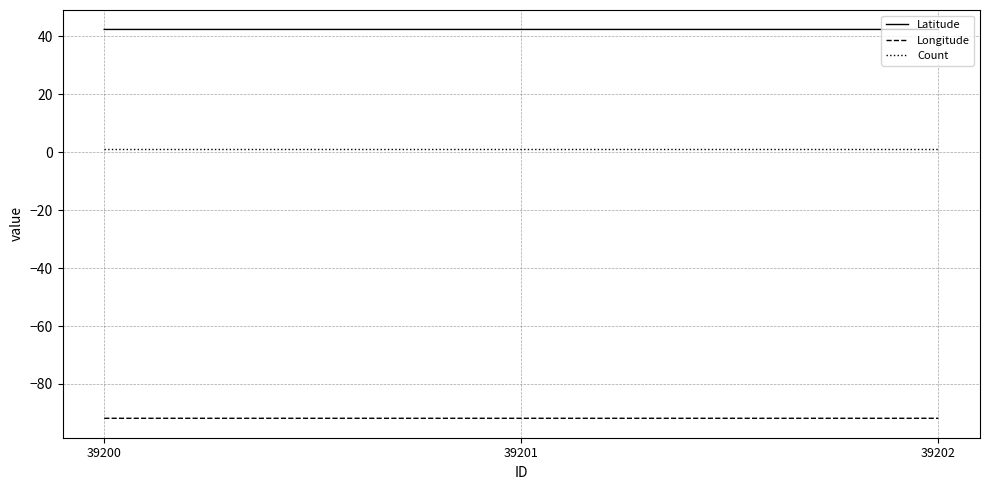

Which series has the largest total across all categories?

Latitude